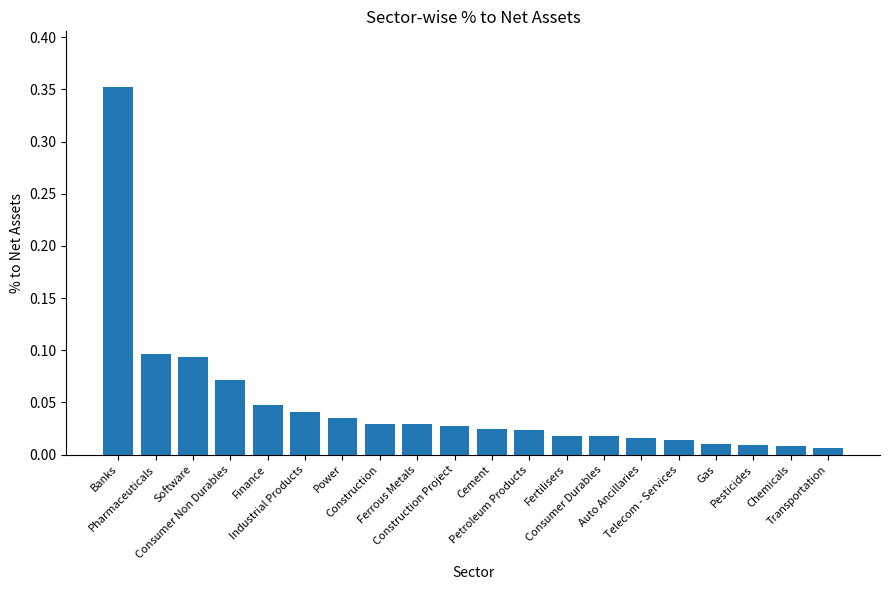

What position from the right is Fertilisers?

8